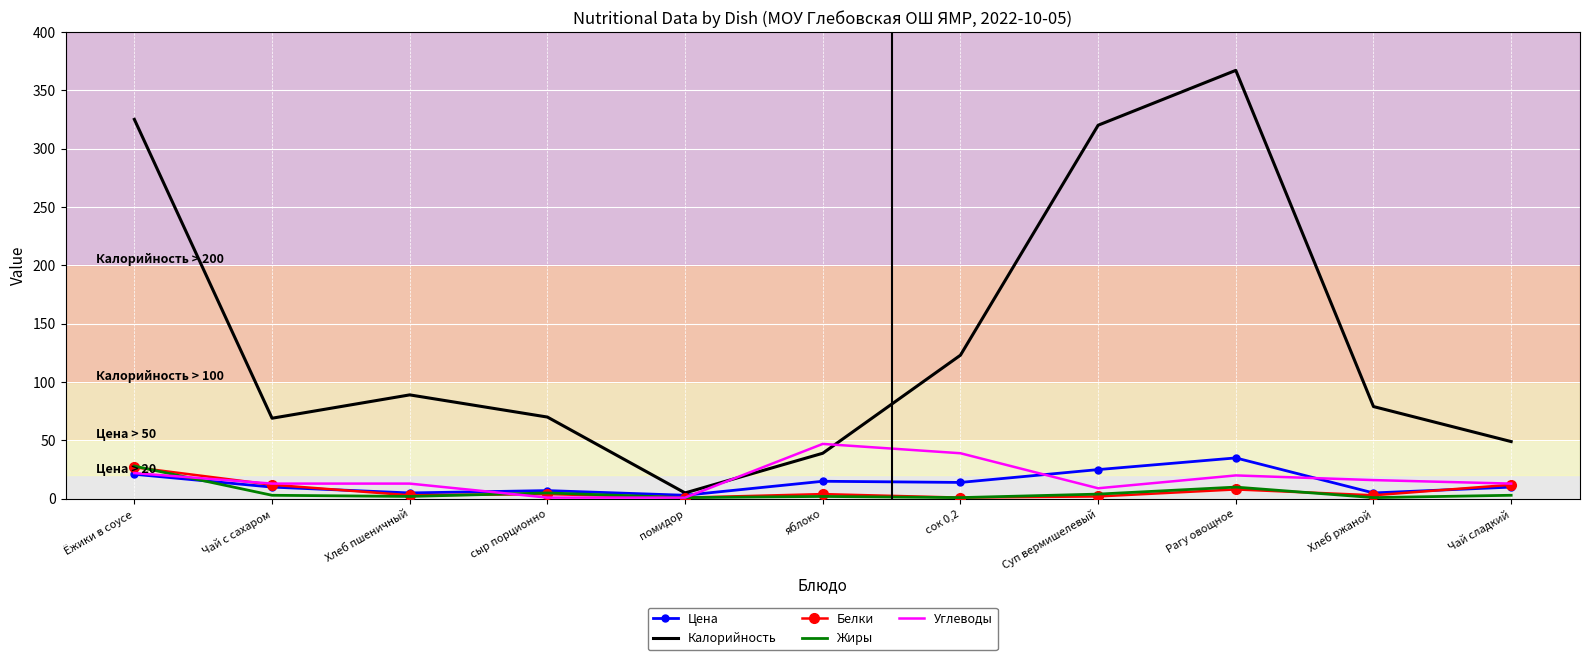

What is the total value across all series at яблоко?

107